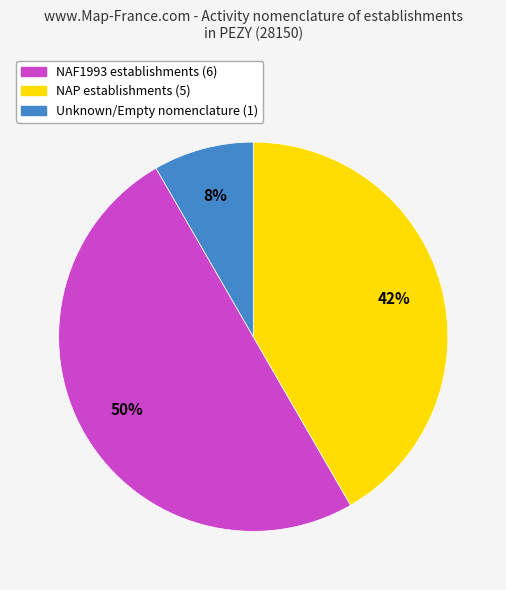

To the nearest percent, what is the difference between the largest and smallest slice percentages?

42%